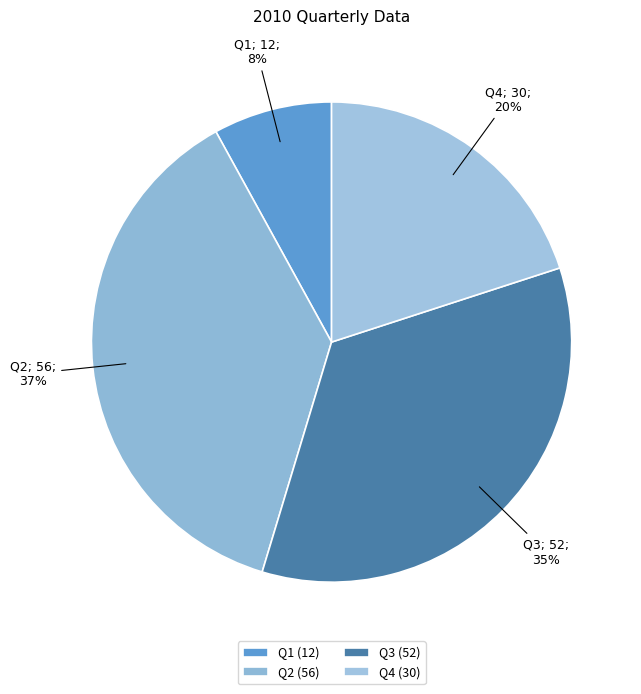

Combined, what portion of the pie is Q1 and Q3?

42.7%